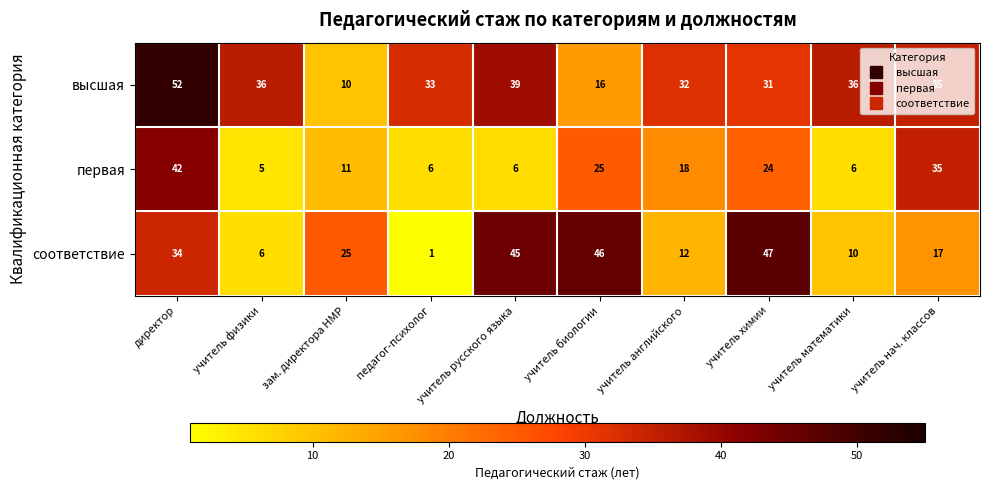

What is the sum of all высшая values?

320